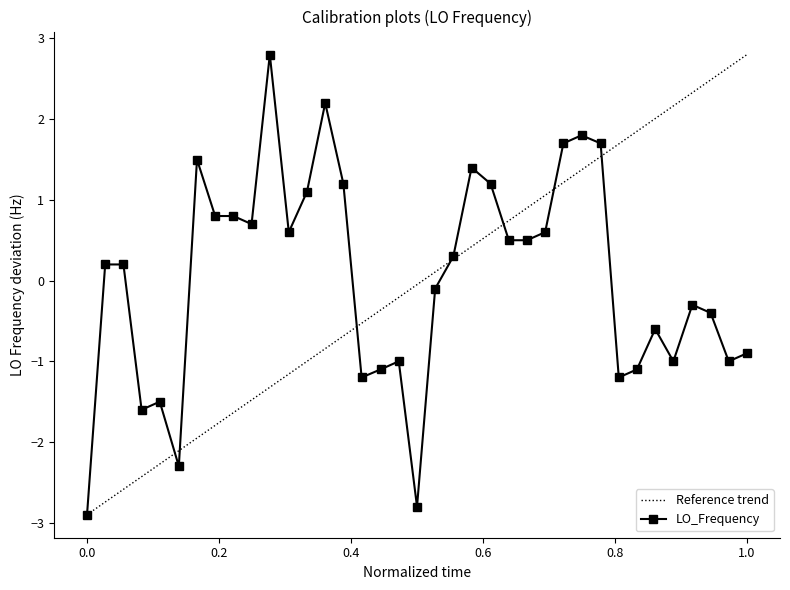

What is the maximum value shown in the chart?

2.8